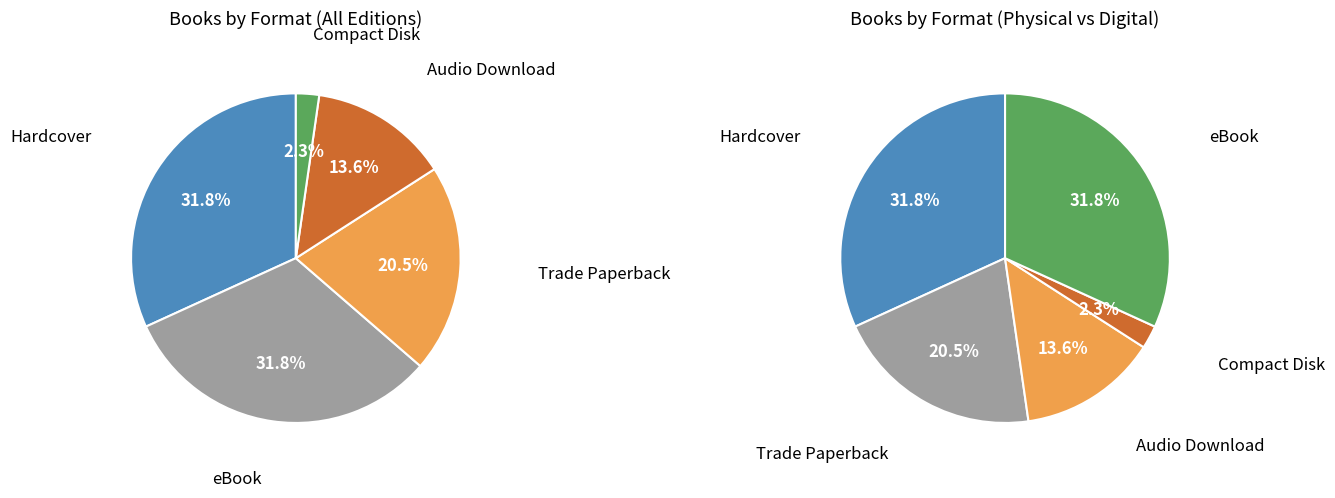

Which category has the biggest portion of the pie?

Hardcover